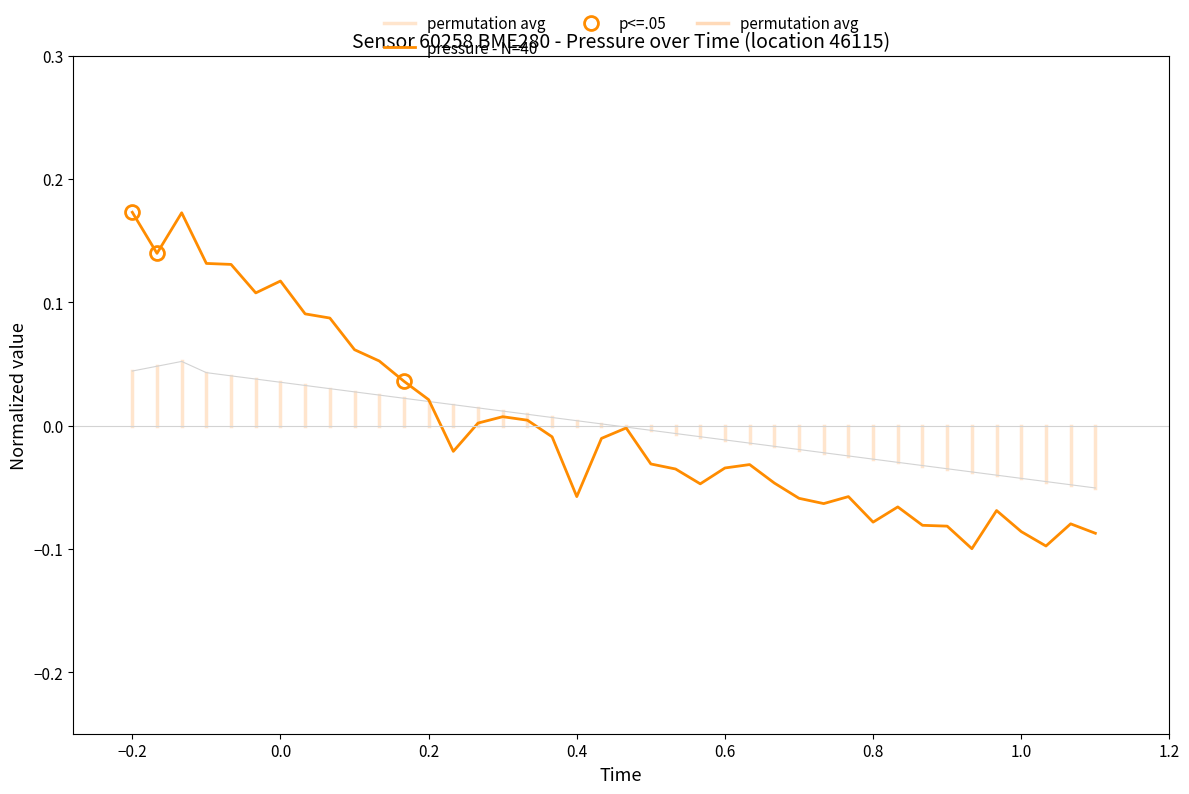

Which series has the widest spread of values?

pressure